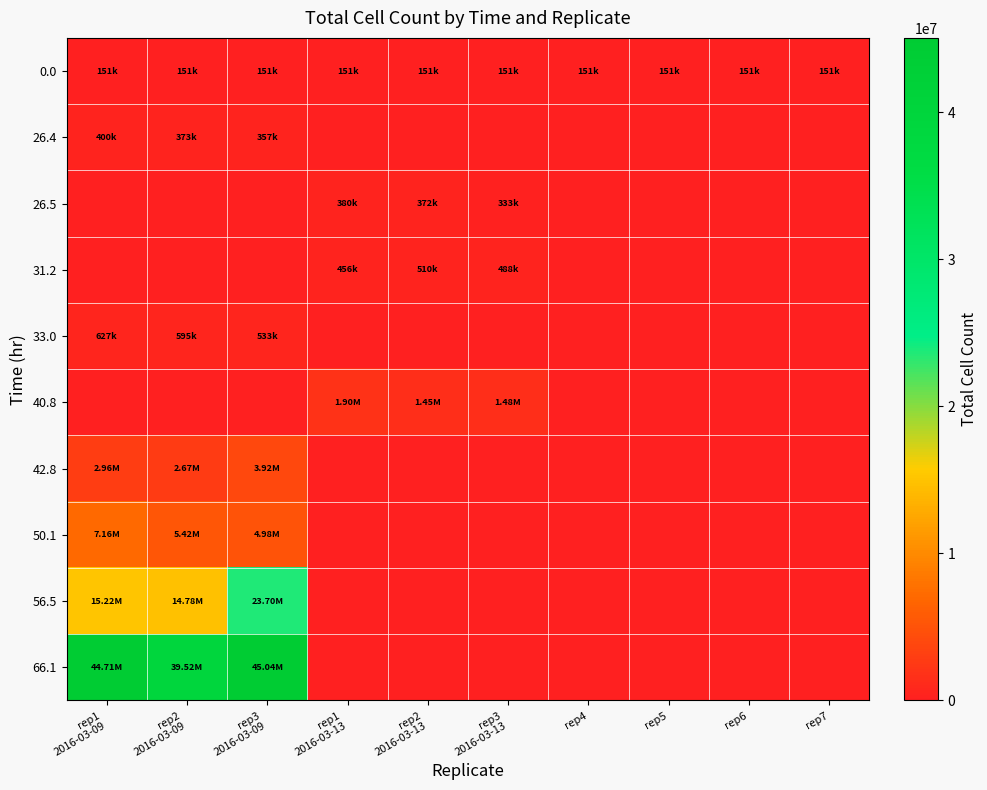

At which category is the sum across all series the highest?

rep3
2016-03-09